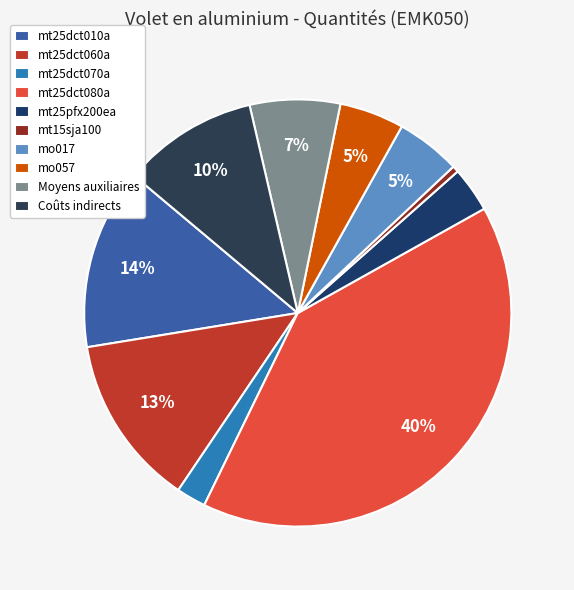

To the nearest percent, what is the average slice percentage?

10%